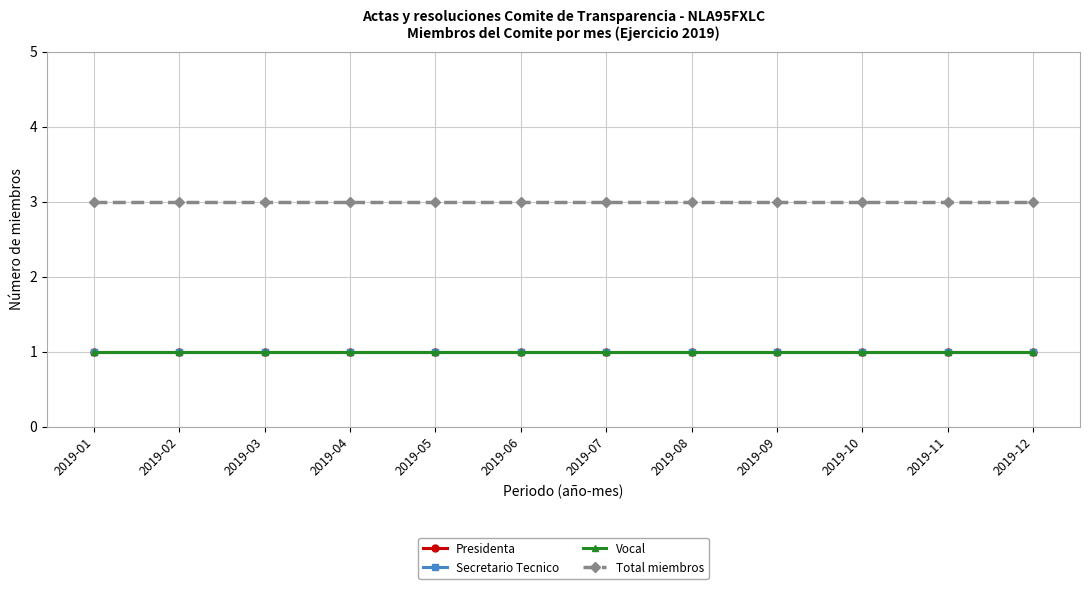

Does the chart have visible grid lines?

Yes